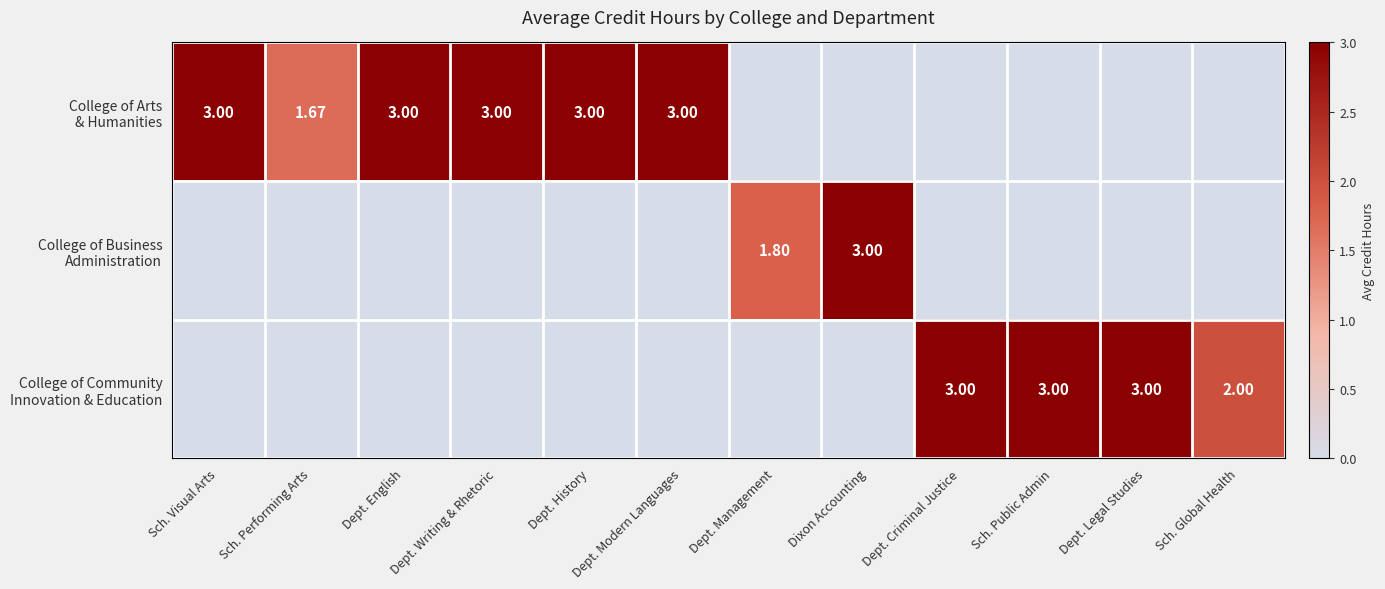

True or false: College of Business Administration has a value of 0.0 at Dept. Criminal Justice.

True